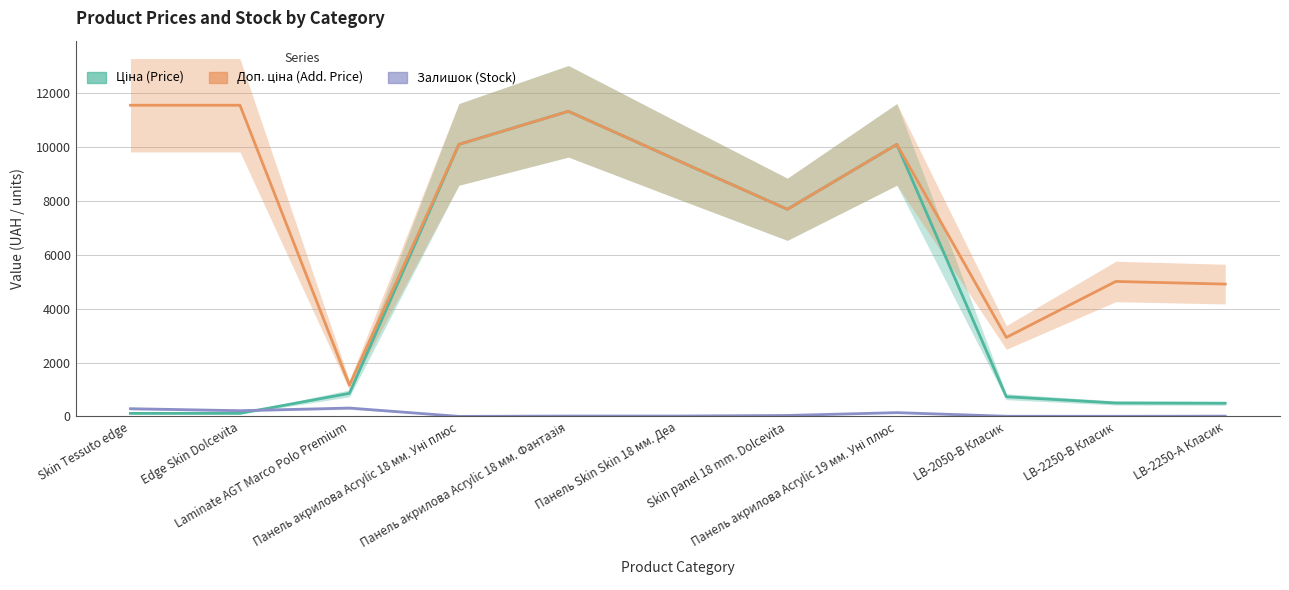

What is the value of the Залишок point at the 9th from the left?

9.0